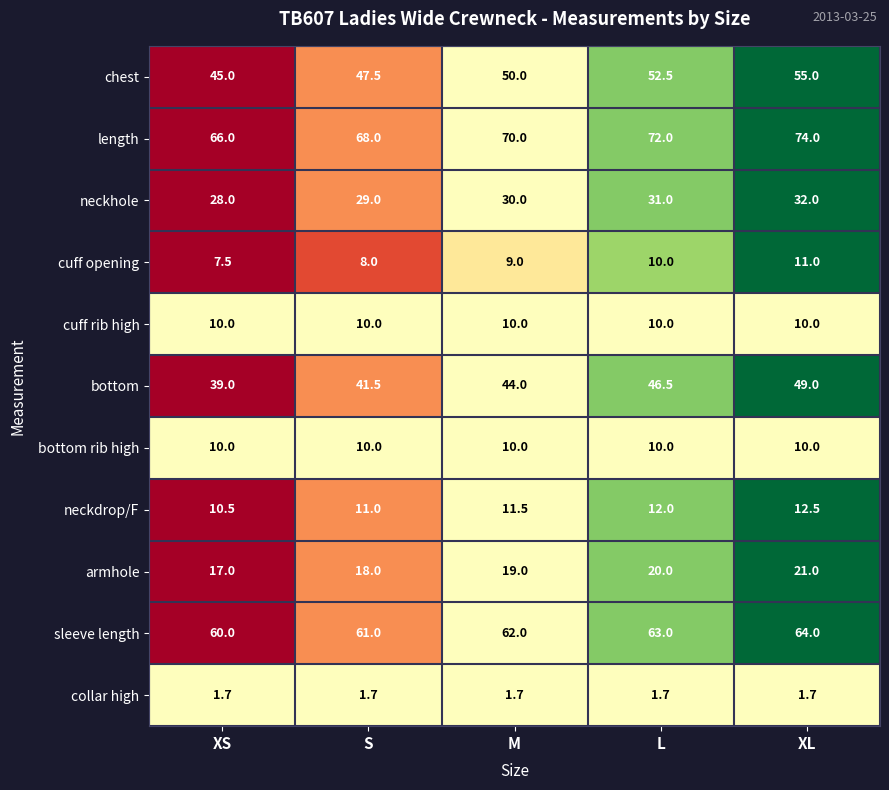

What is the total value across all series at XL?

340.2